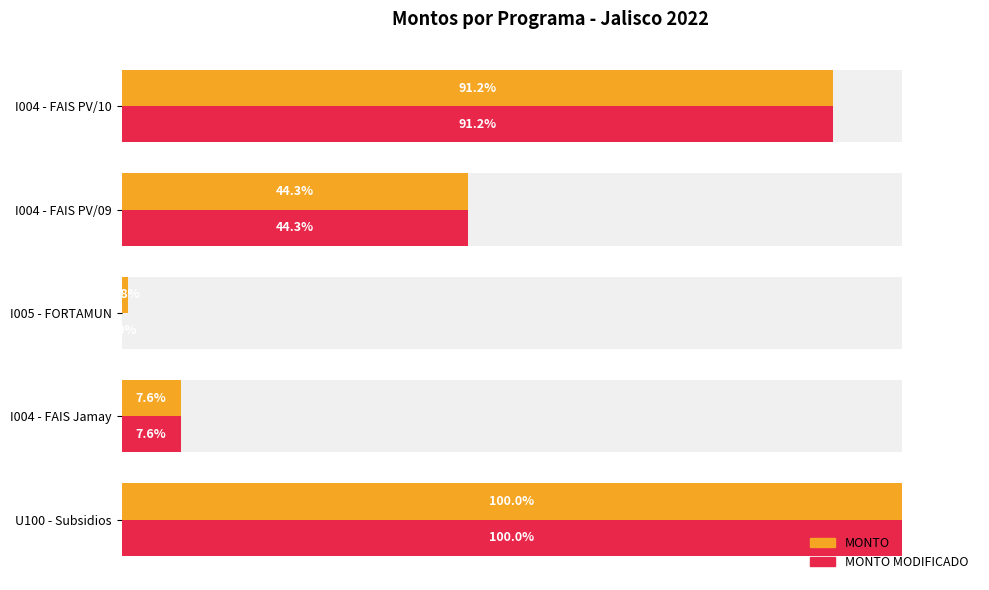

List the series in order of their peak value, highest first.

MONTO, MONTO MODIFICADO